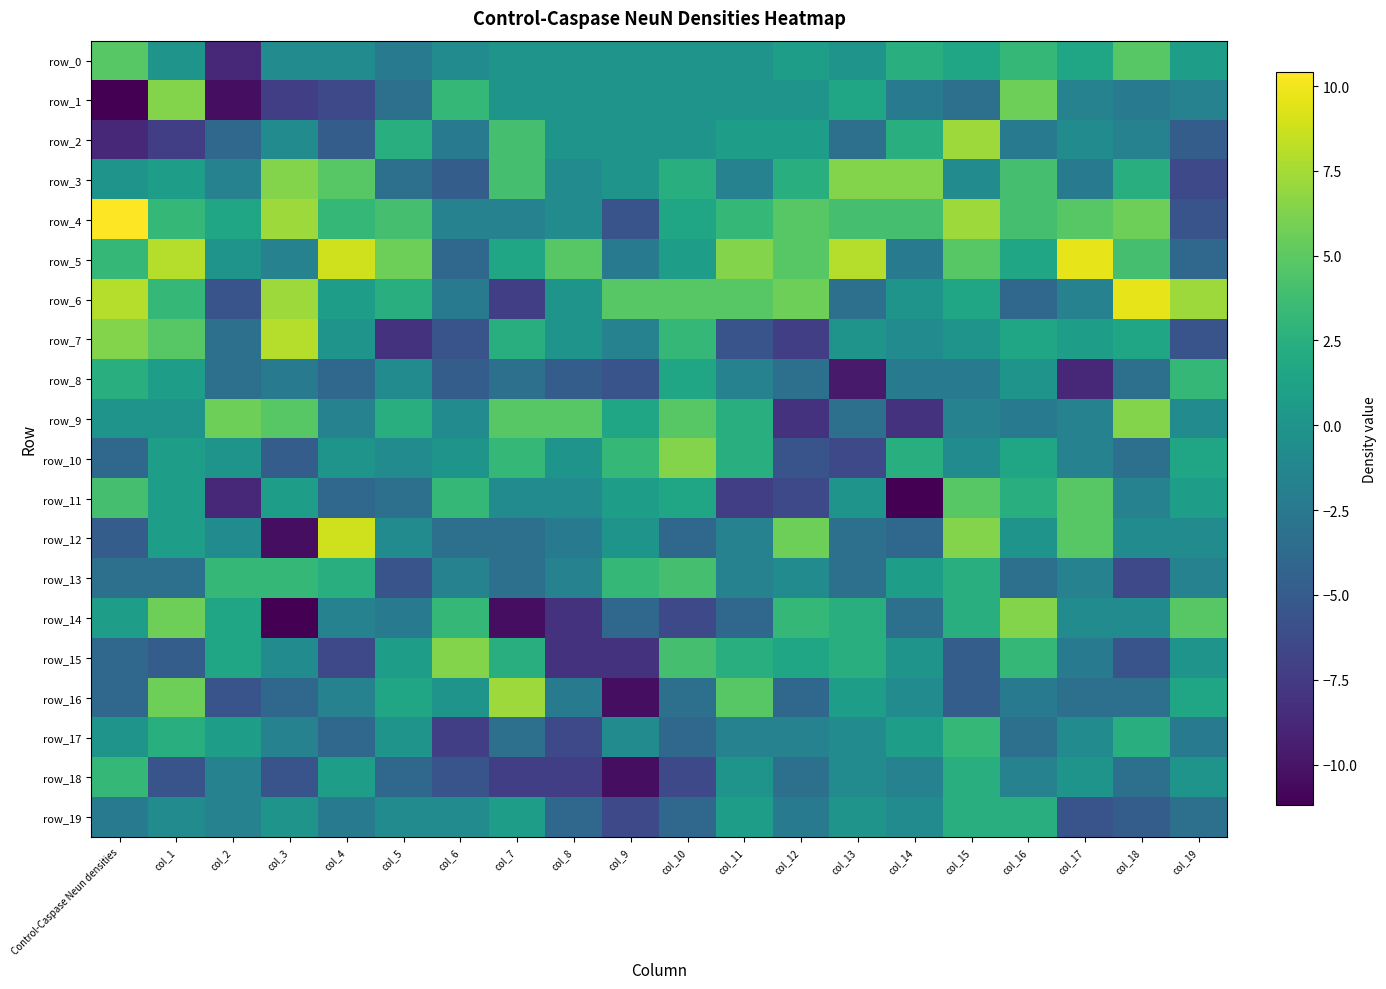

Which series has the widest spread of values?

row_12